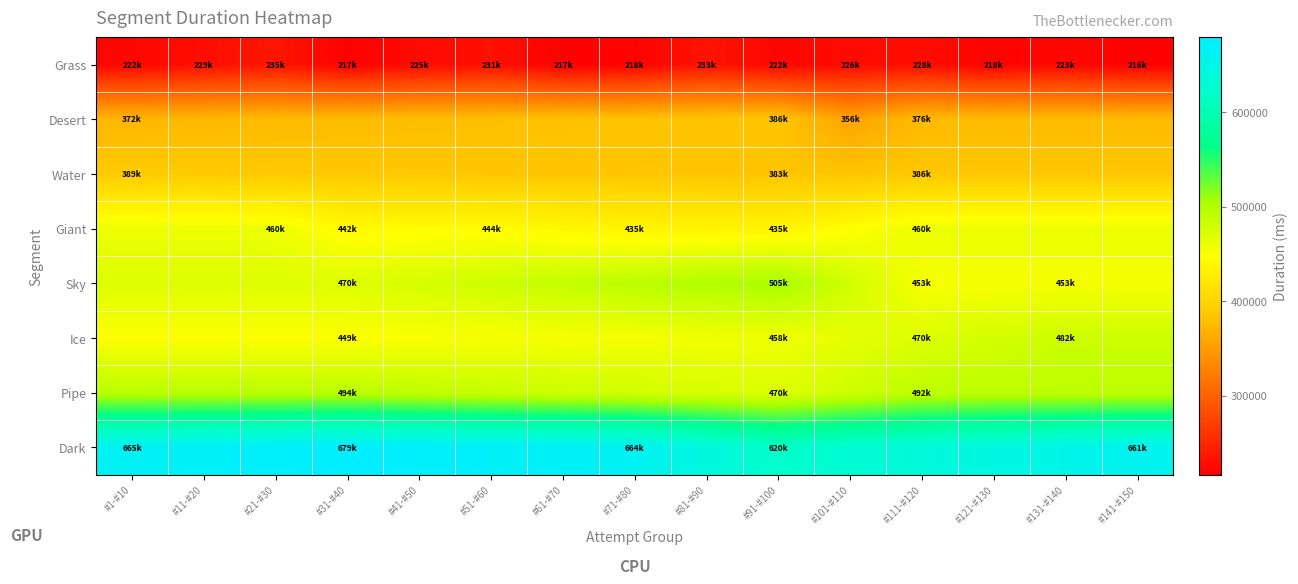

Which series has the widest spread of values?

Dark